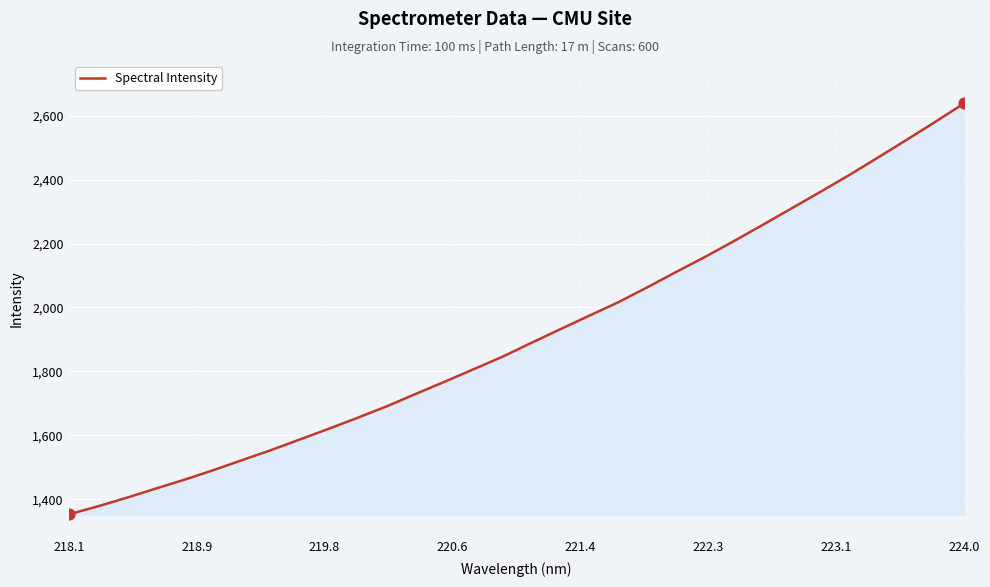

What is the smallest value displayed?

1352.8